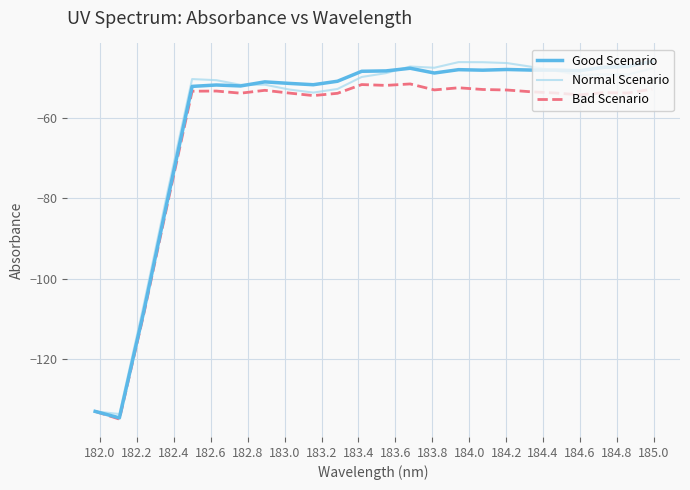

What is the highest value of the Bad Scenario series?

-51.5